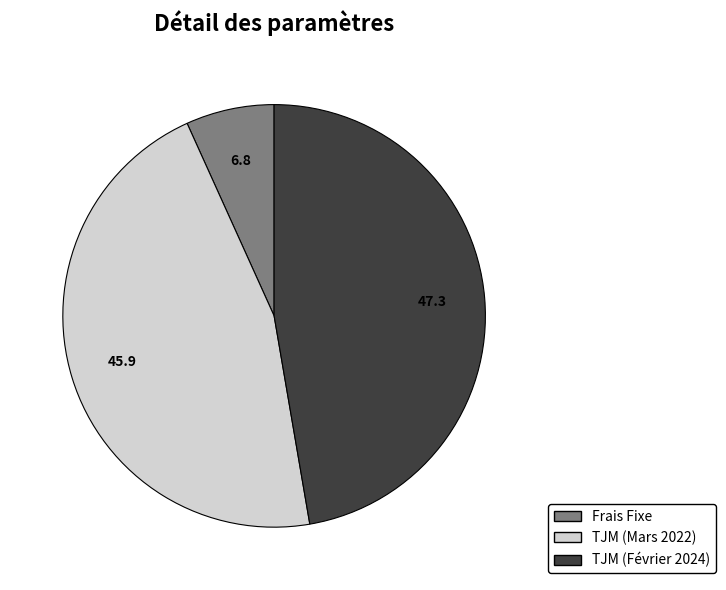

Is the sum of TJM (Février 2024) and Frais Fixe greater than half?

Yes